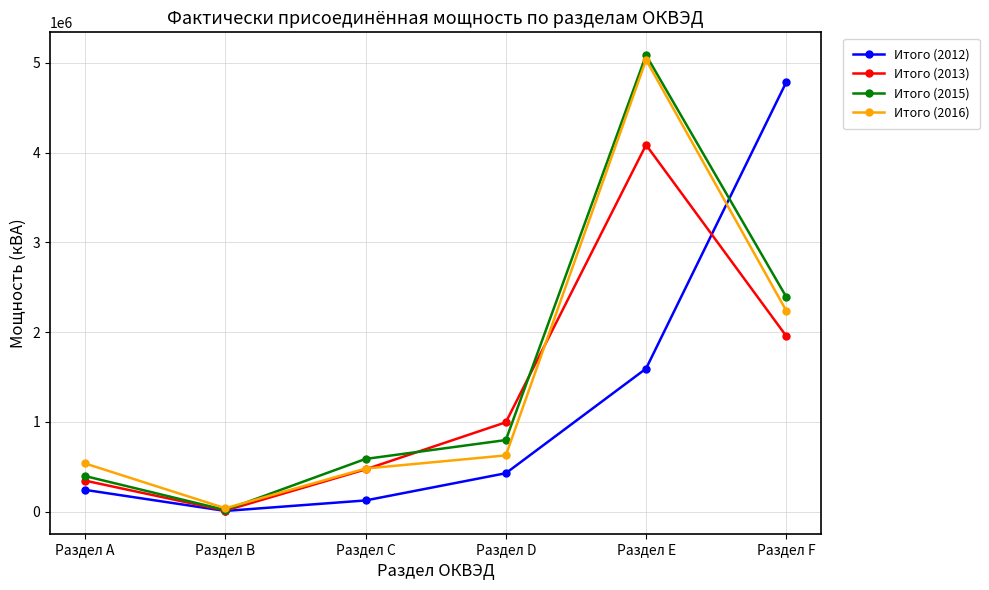

What is the difference between the Итого (2015) values at Раздел A and Раздел D?

401014.0